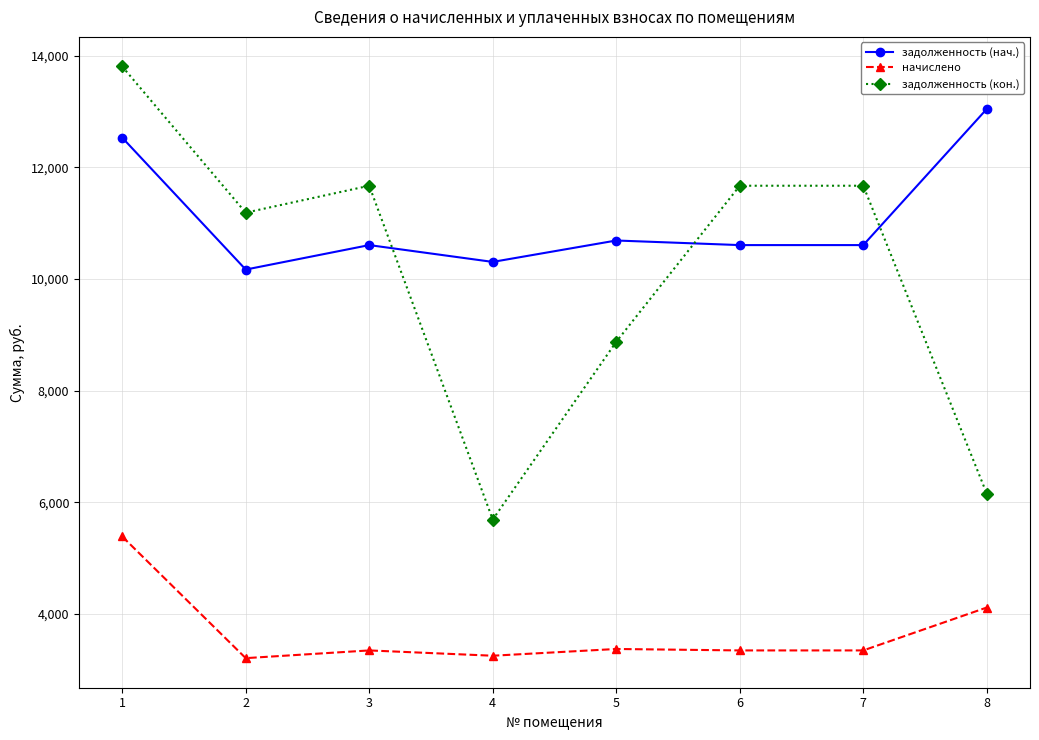

What is the maximum value shown in the chart?

13810.0